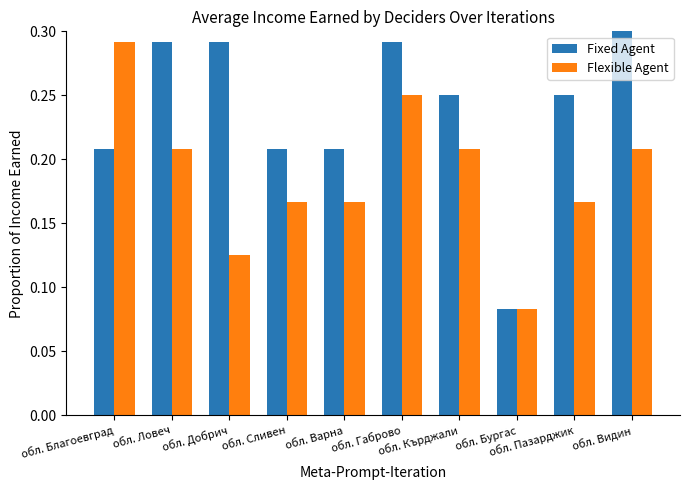

What is the label of the 3rd bar from the left?

обл. Добрич